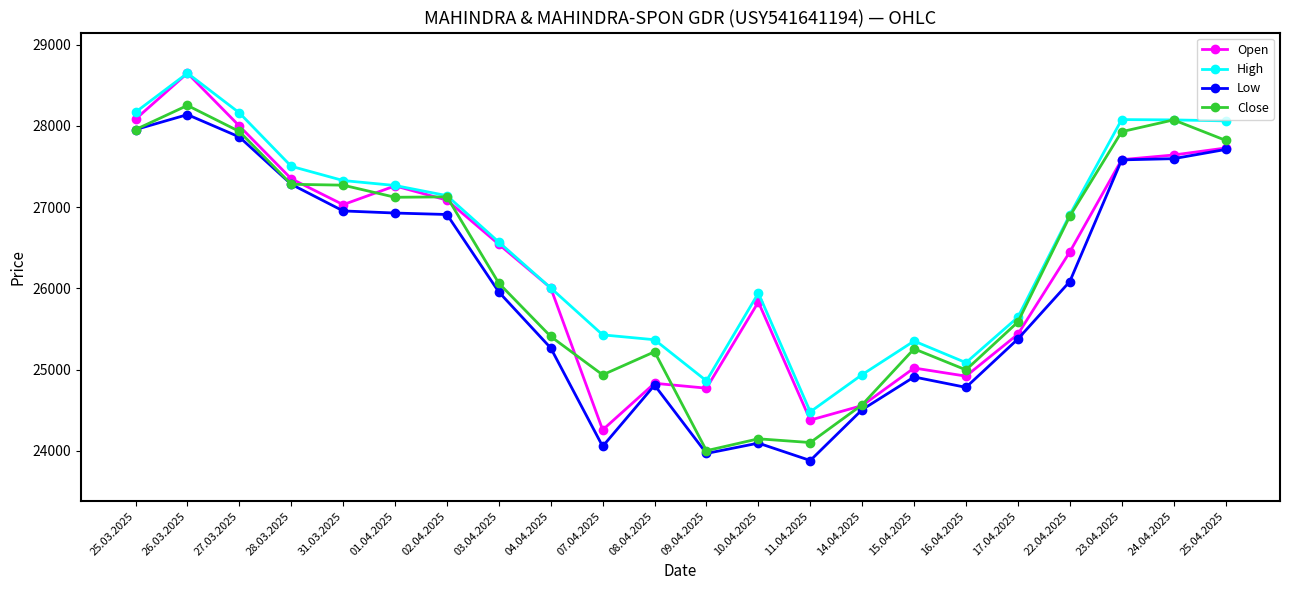

The value of High at 25.04.2025 is 28061. True or false?

True